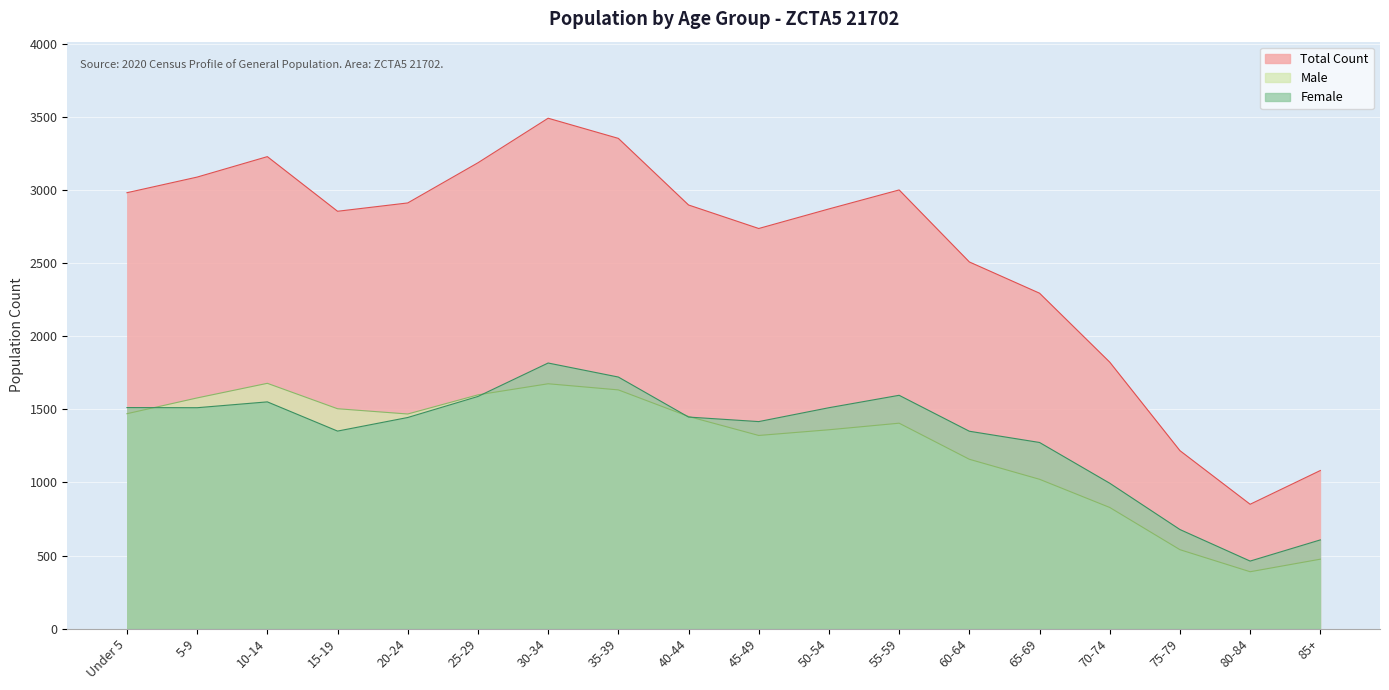

How many intersections are there between Male and Female?

4